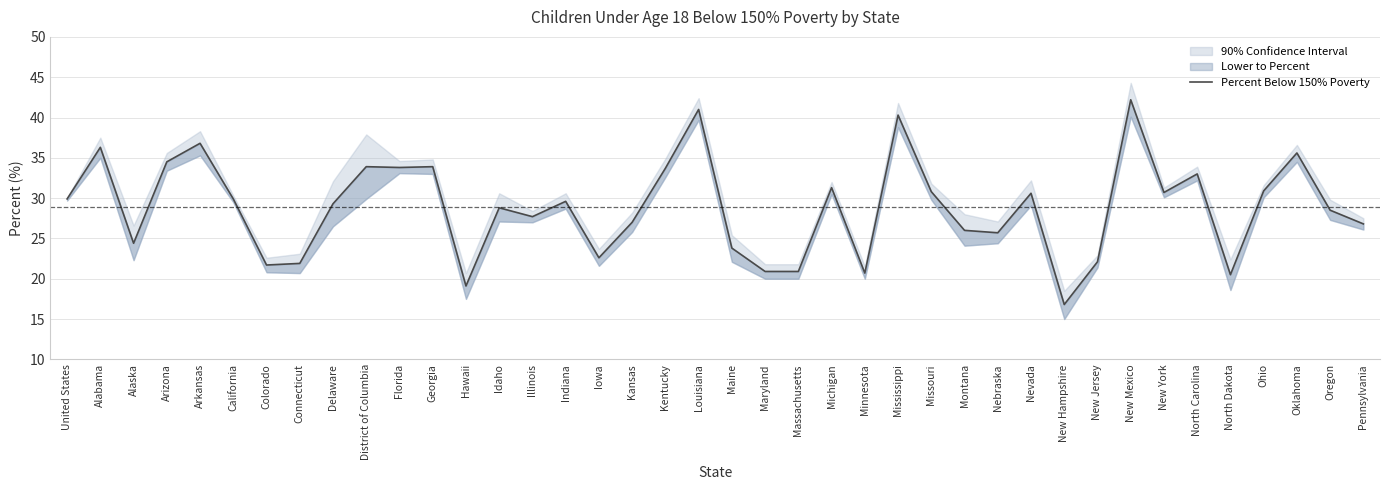

What is the sum of all values?

1153.9